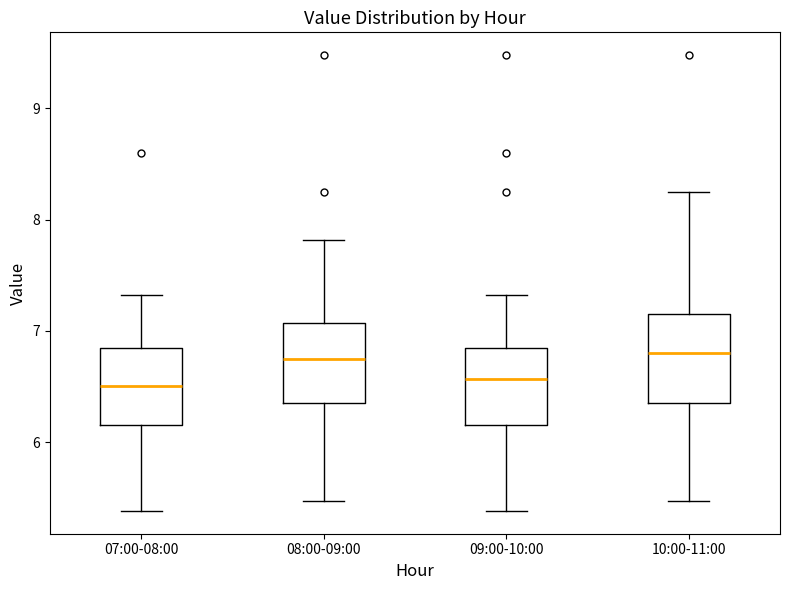

Where does the median line of the box for 10:00-11:00 sit on the y-axis? The values are not printed on the chart, so give them approximately, as read against the axis.

6.8